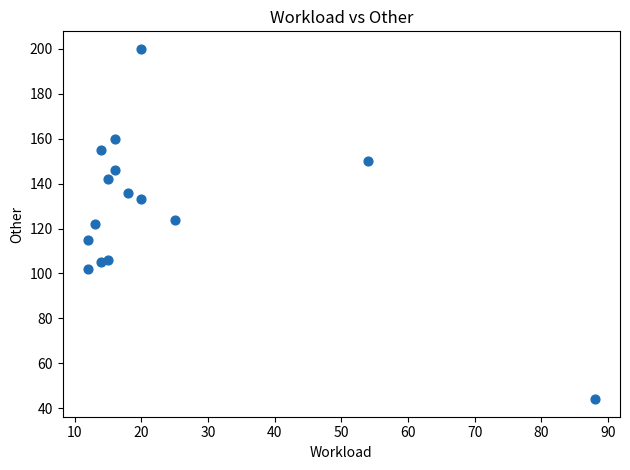

What is the range of Y values (max minus min)?

156